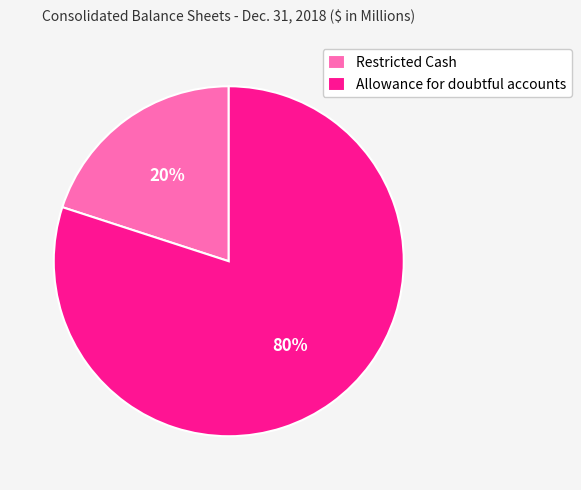

Which category accounts for the majority?

Allowance for doubtful accounts